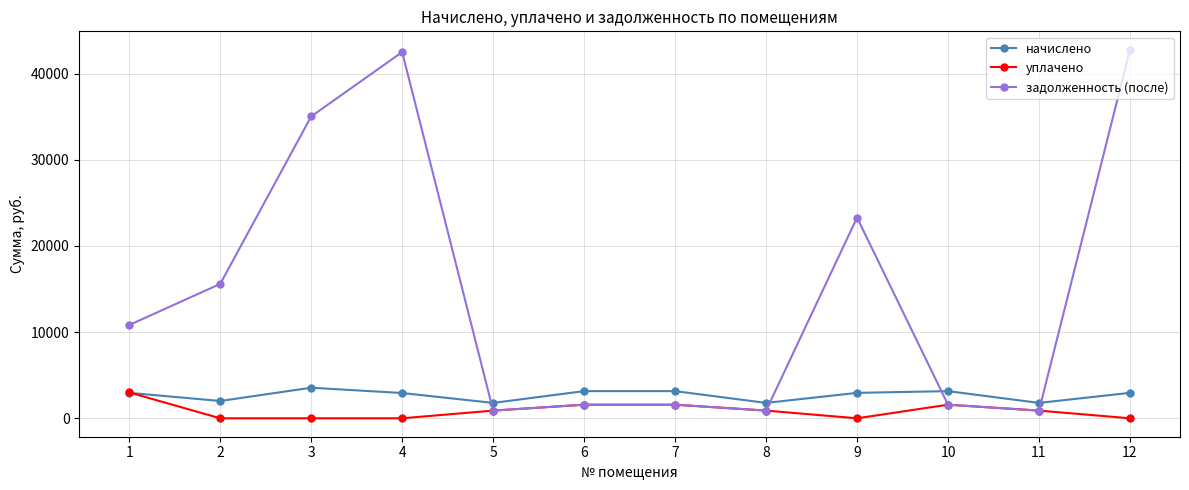

Which series has the widest spread of values?

задолженность (после)